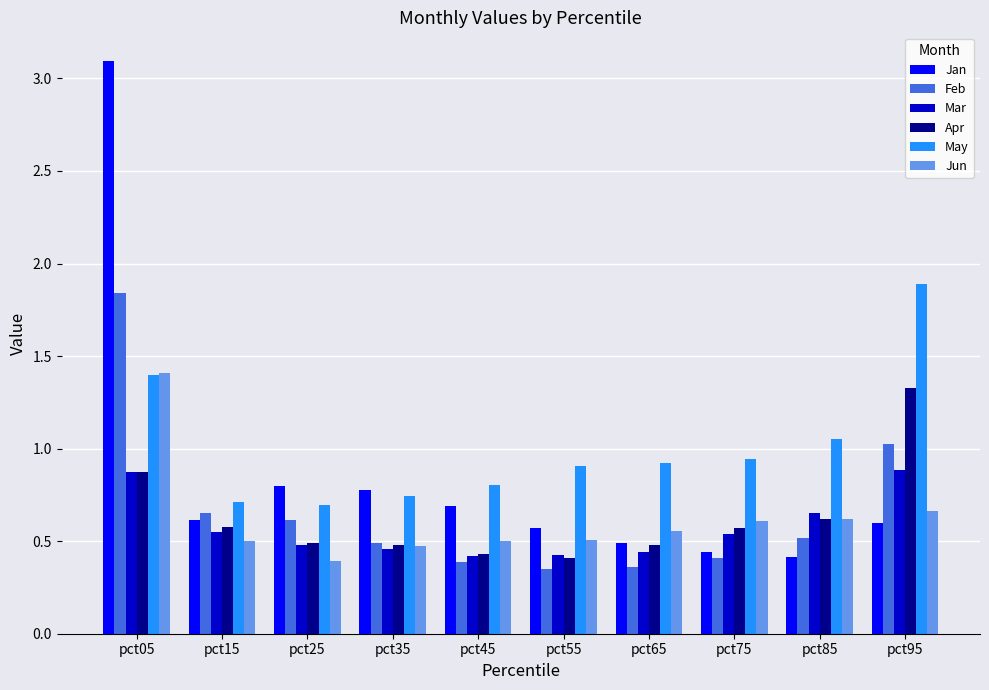

What is the highest value of the Jun series?

1.4